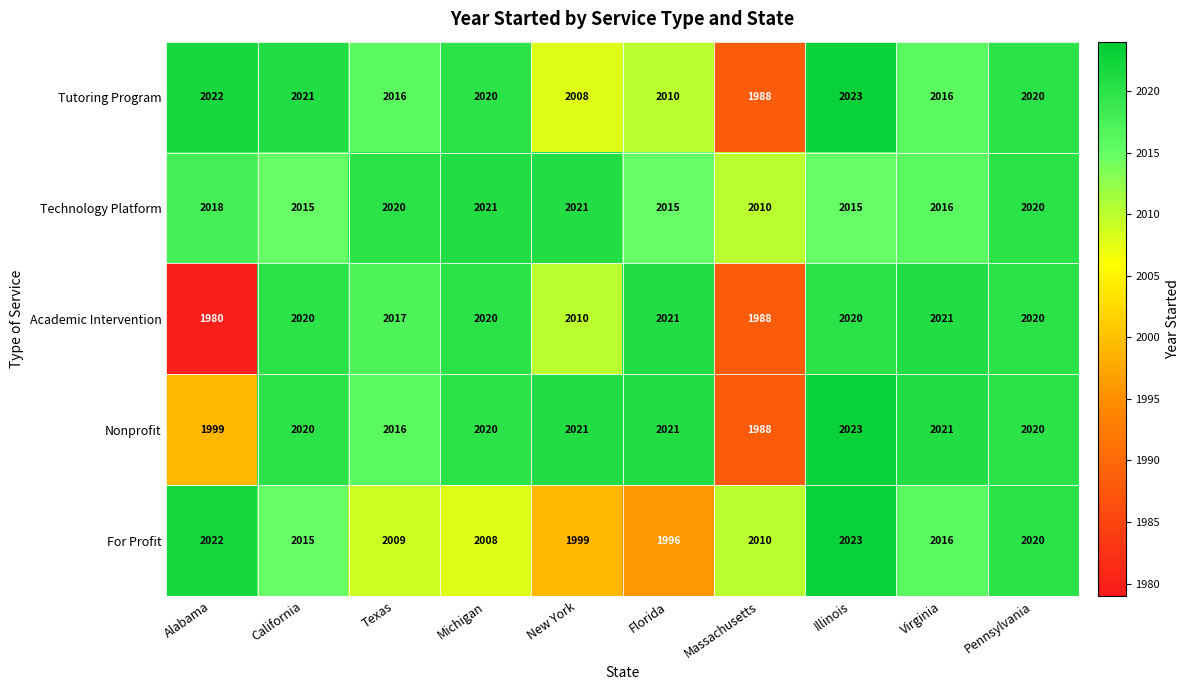

At which category does the chart reach its peak across all series?

Illinois